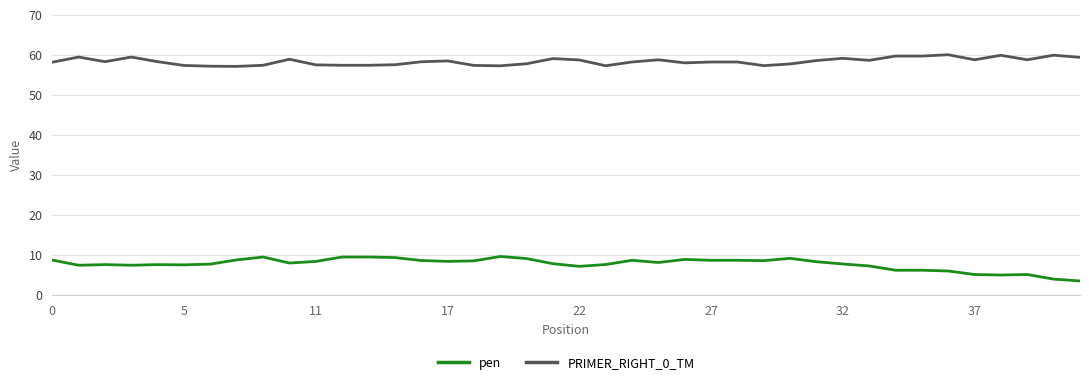

Rank the series by their average value, from lowest to highest.

pen, PRIMER_RIGHT_0_TM